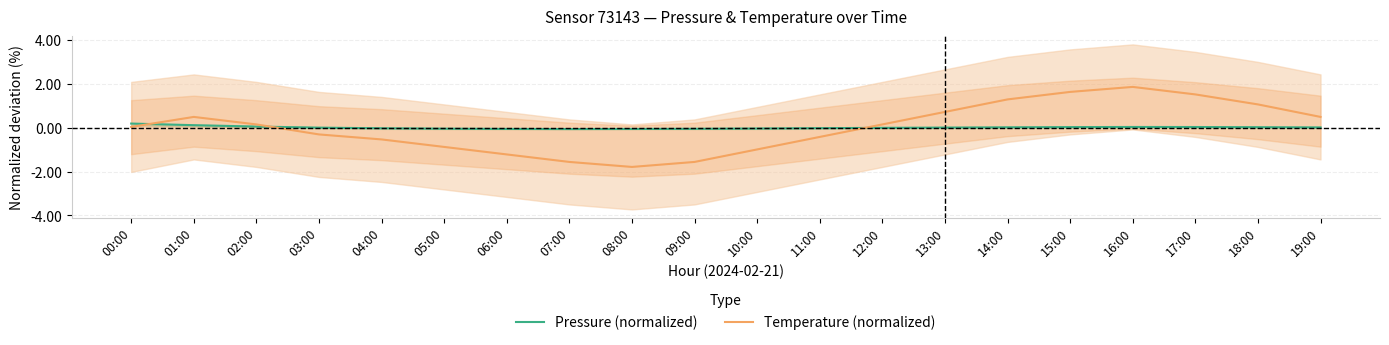

What is the maximum value shown in the chart?

1.8